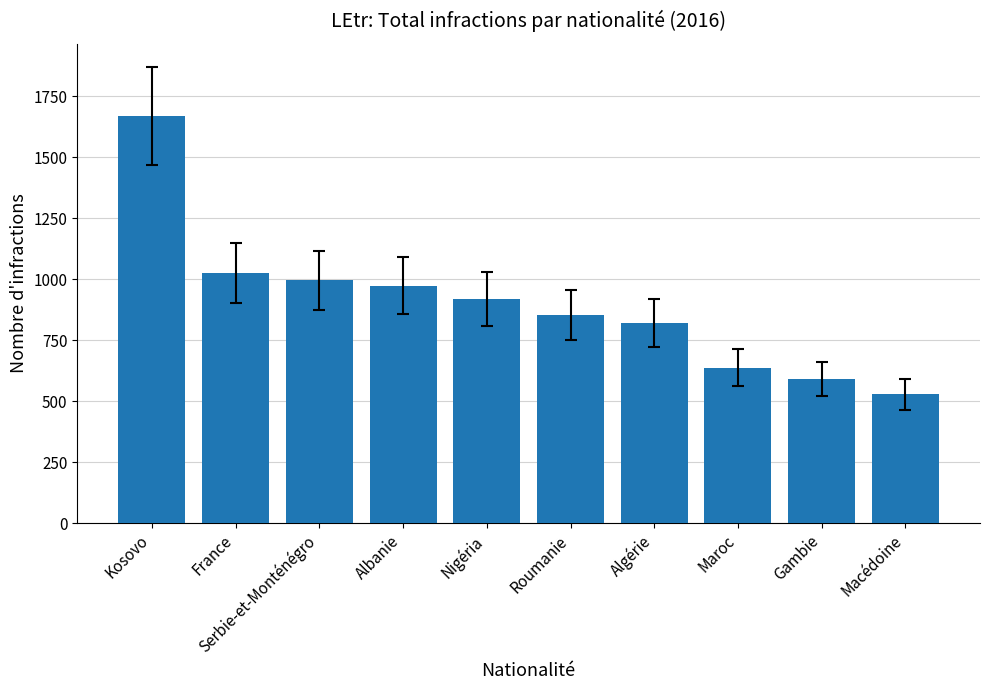

What is the average value?

902